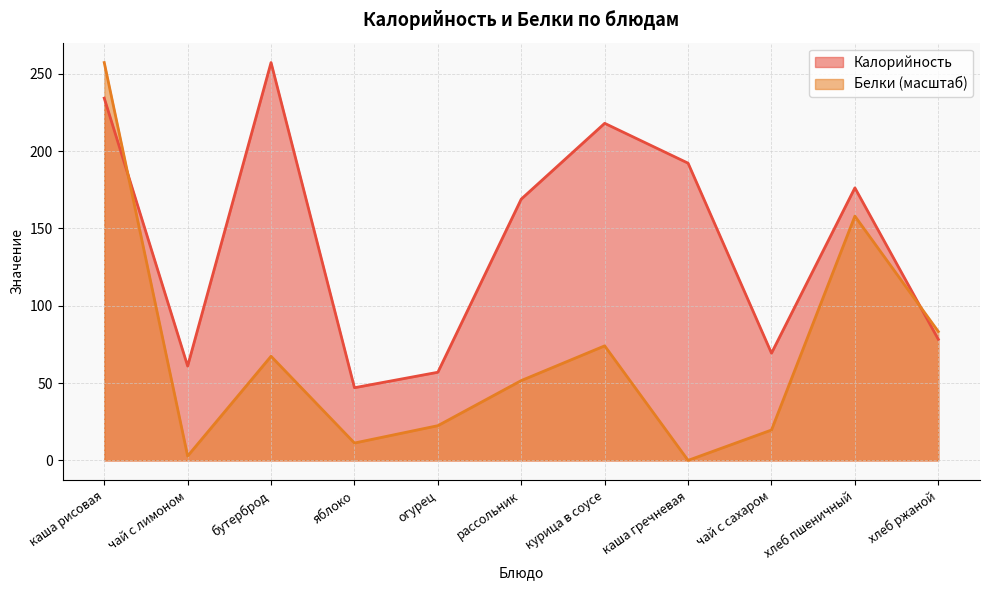

At which label is Калорийность closest to 152?

рассольник